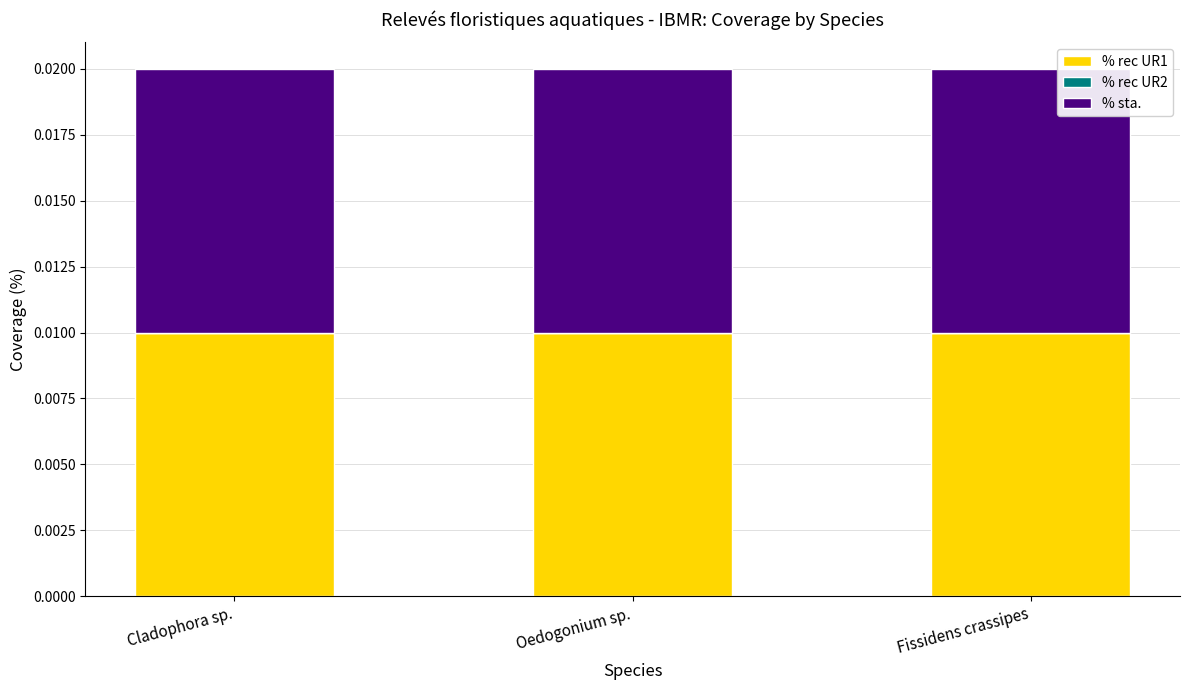

At which label is % rec UR2 closest to 0?

Cladophora sp.